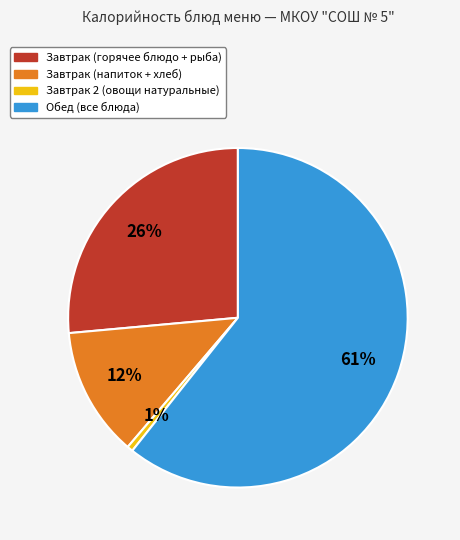

Does any single category account for the majority?

Yes